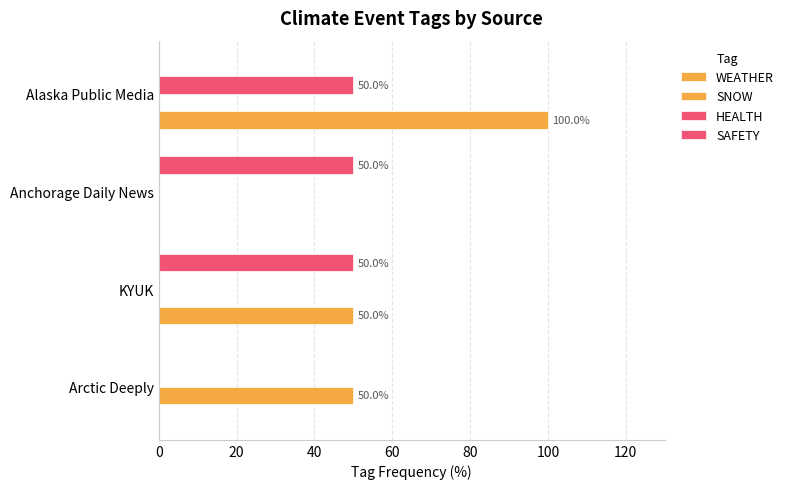

What is the maximum value shown in the chart?

100